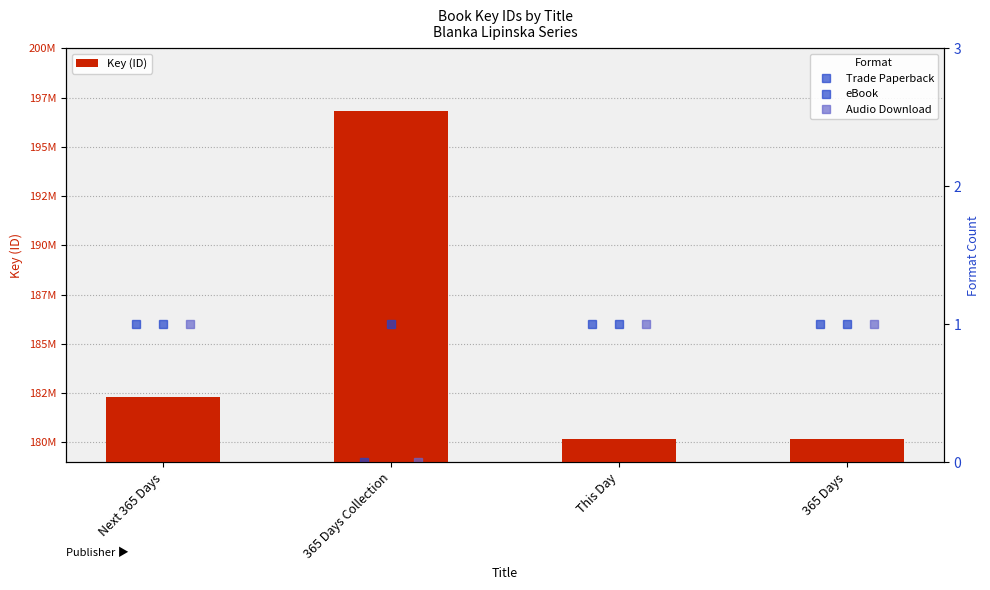

Which category has the highest value across all series?

365 Days Collection